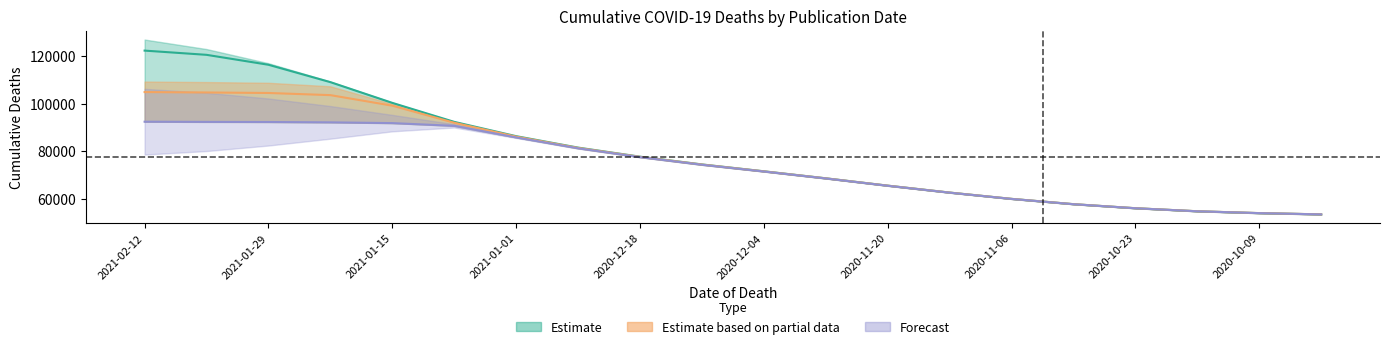

Is the value of 2021-02-16 at 2021-01-01 greater than the value of 2021-02-23 at 2020-10-09?

Yes